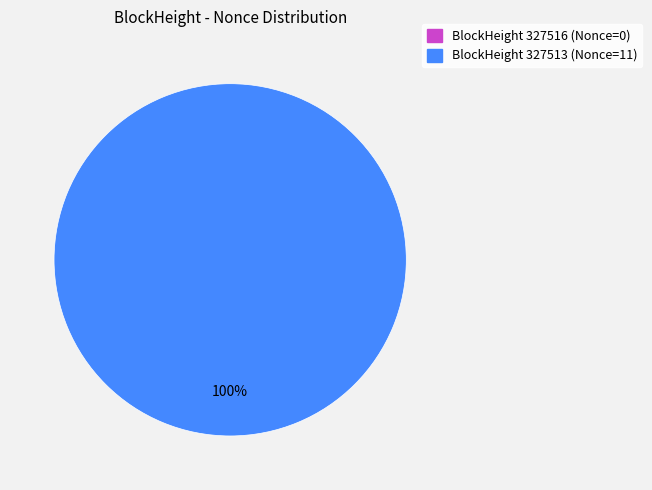

To the nearest percent, what is the difference between the 327513 and 327516 slice percentages?

100%